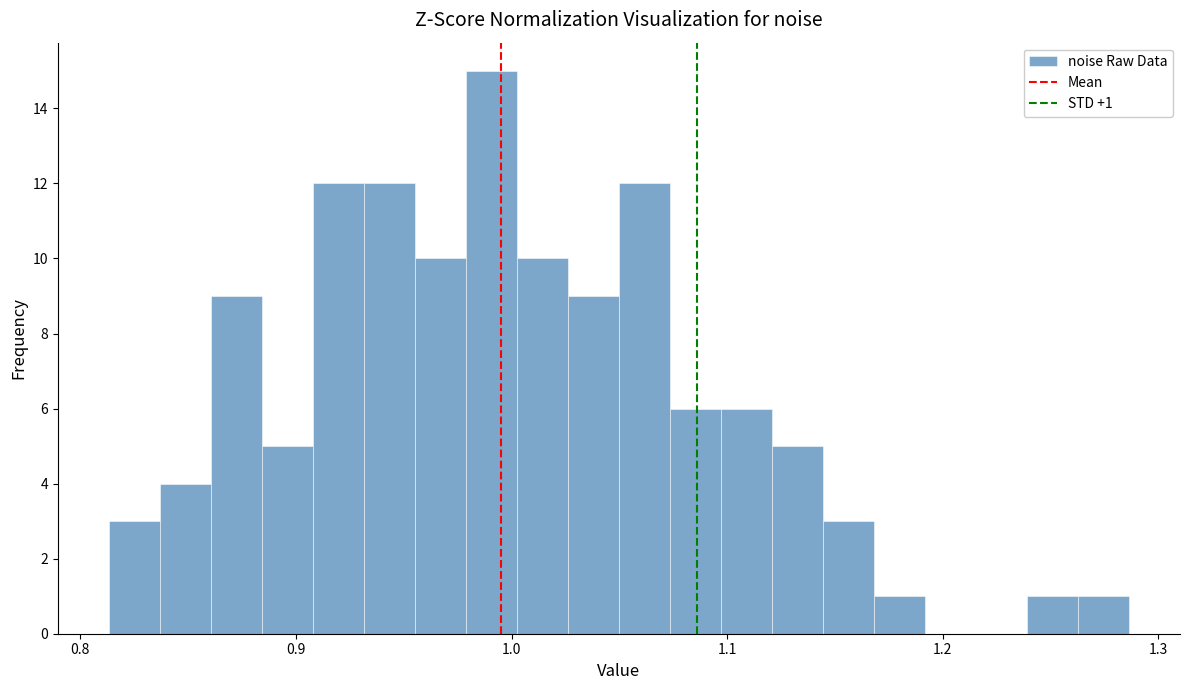

Read against the x-axis, roughly where is the centre of the tallest bar?

0.99